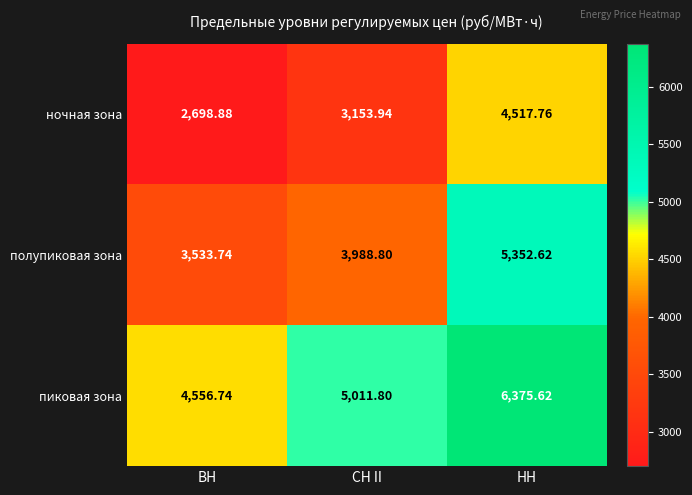

What is the total value across all series at НН?

16246.0